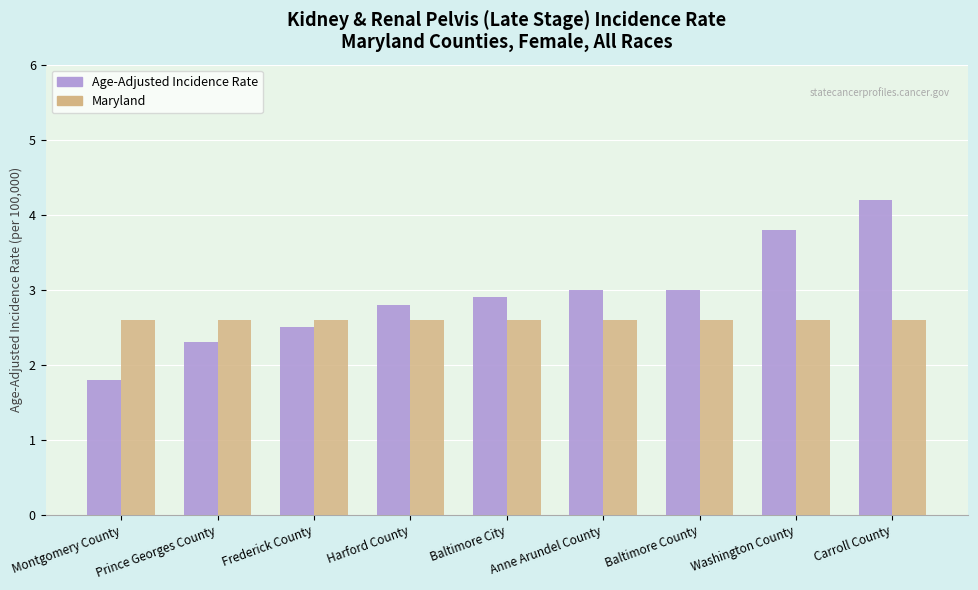

How many data points does each series have?

9